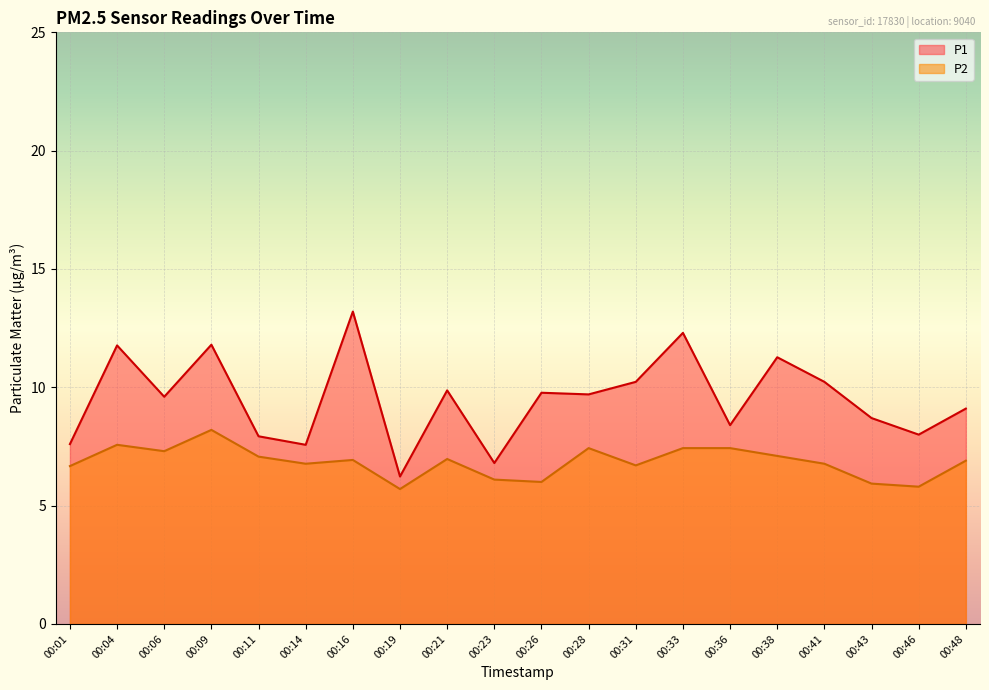

Reading left to right, list all the values displayed in this chart.

P1: 00:01=7.6	00:04=11.8	00:06=9.6	00:09=11.8	00:11=7.9	00:14=7.6	00:16=13.2	00:19=6.2	00:21=9.9	00:23=6.8	00:26=9.8	00:28=9.7	00:31=10.2	00:33=12.3	00:36=8.4	00:38=11.3	00:41=10.2	00:43=8.7	00:46=8.0	00:48=9.1
P2: 00:01=6.7	00:04=7.6	00:06=7.3	00:09=8.2	00:11=7.1	00:14=6.8	00:16=6.9	00:19=5.7	00:21=7.0	00:23=6.1	00:26=6.0	00:28=7.4	00:31=6.7	00:33=7.4	00:36=7.4	00:38=7.1	00:41=6.8	00:43=5.9	00:46=5.8	00:48=6.9